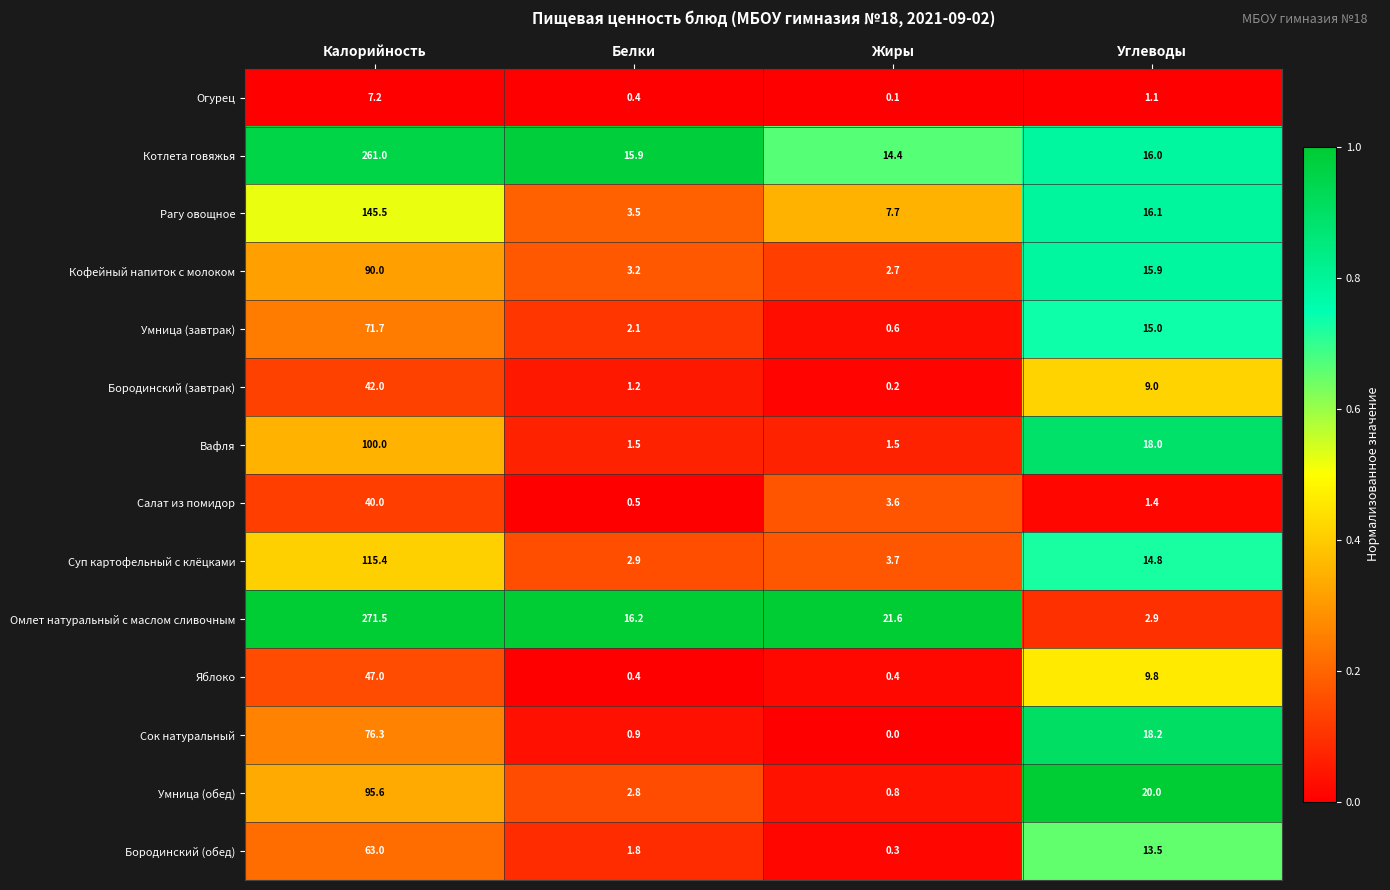

Which series has the largest range (max minus min)?

Омлет натуральный с маслом сливочным